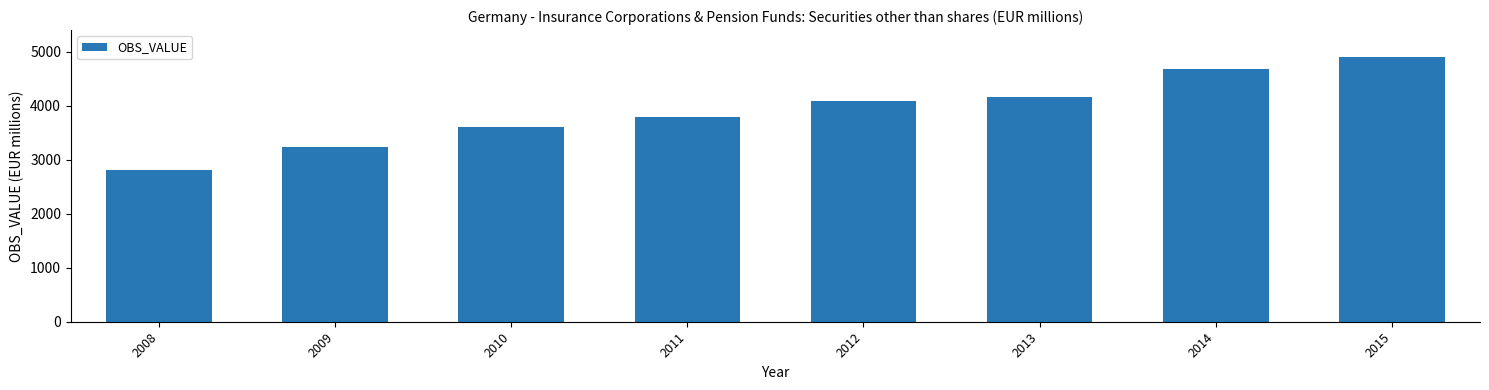

What is the value of the 6th bar from the left?

4167